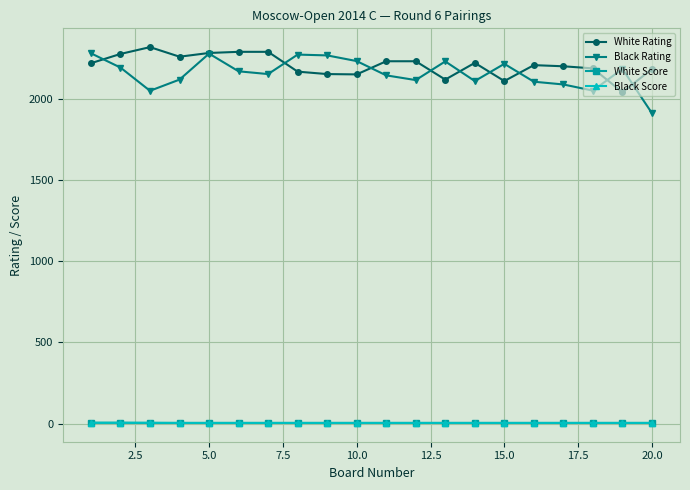

Does the chart display data point markers on the line(s)?

Yes